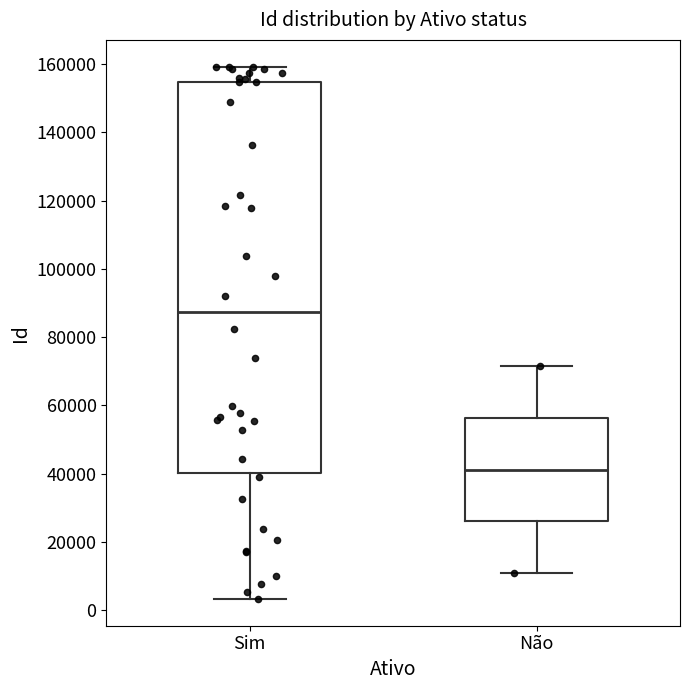

Comparing the boxes themselves (not the whiskers), which one is the tallest?

Sim